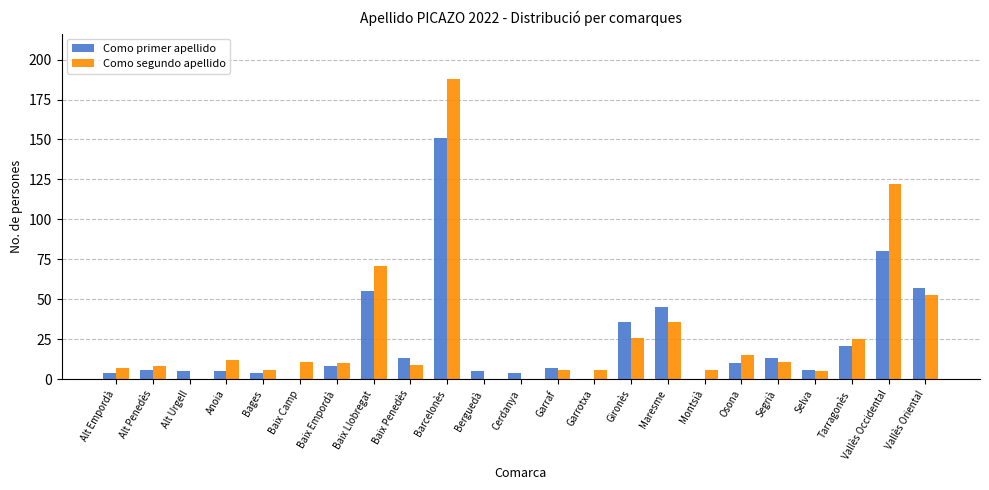

Reading left to right, what are all the values shown in this chart?

Como primer apellido: 4	6	5	5	4	0	8	55	13	151	5	4	7	0	36	45	0	10	13	6	21	80	57
Como segundo apellido: 7	8	0	12	6	11	10	71	9	188	0	0	6	6	26	36	6	15	11	5	25	122	53